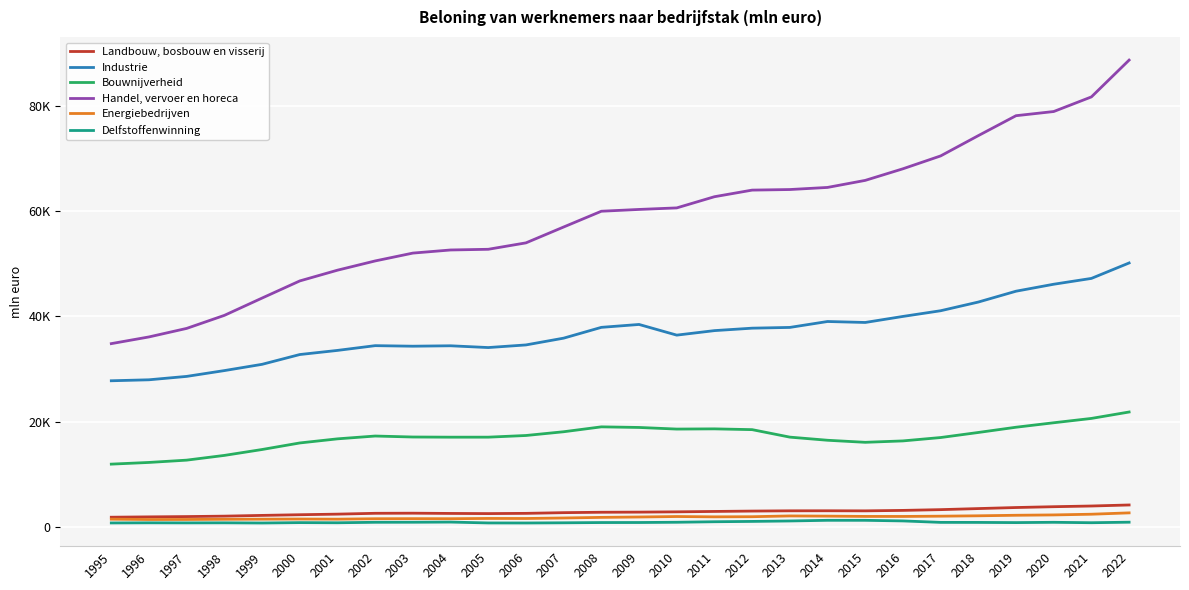

True or false: Bouwnijverheid has more than 0 interior local peaks.

True